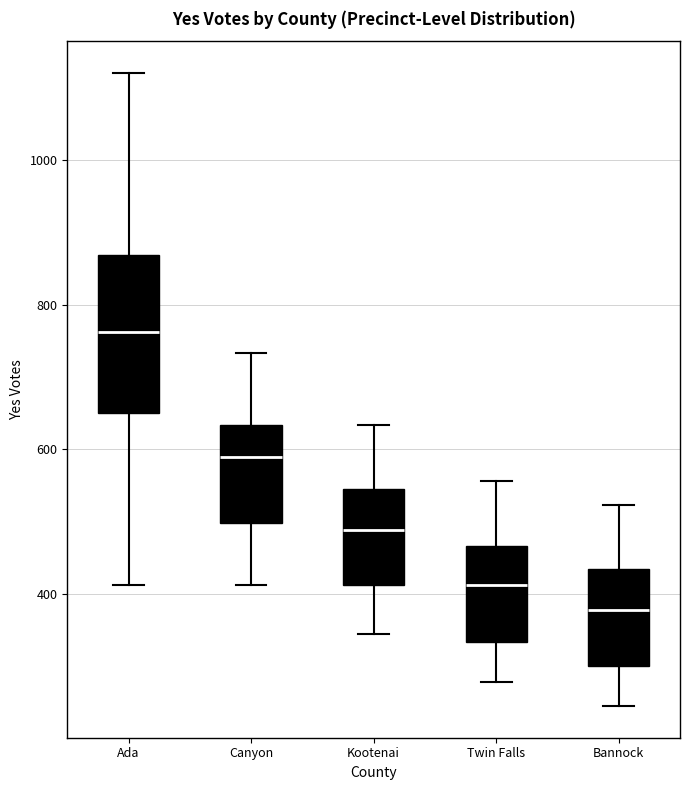

Comparing the boxes themselves (not the whiskers), which one is the tallest?

Ada